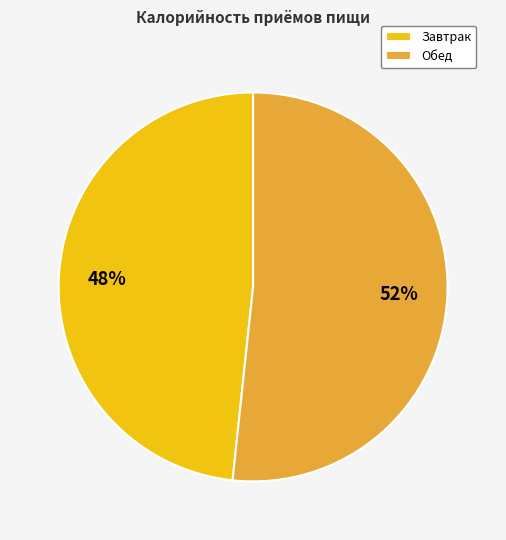

What is the ratio of the value at Обед to the value at Завтрак?

1.1